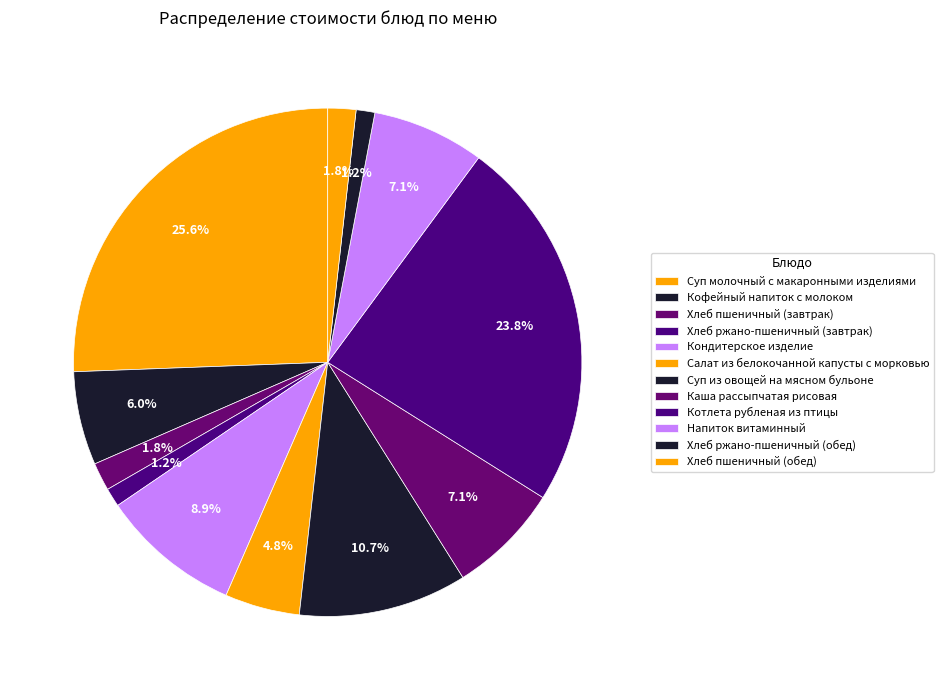

Does Салат из белокочанной капусты с морковью account for over 50% of the chart?

No